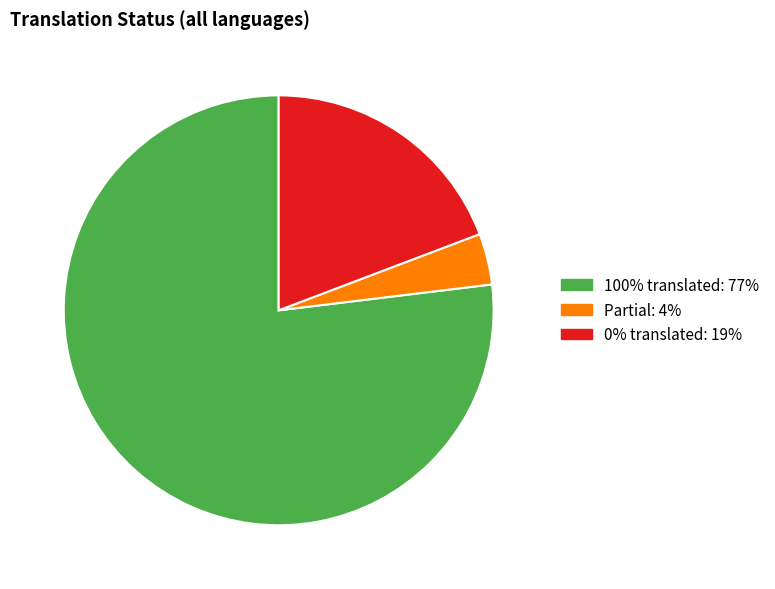

Is there any slice that represents more than half of the pie?

Yes